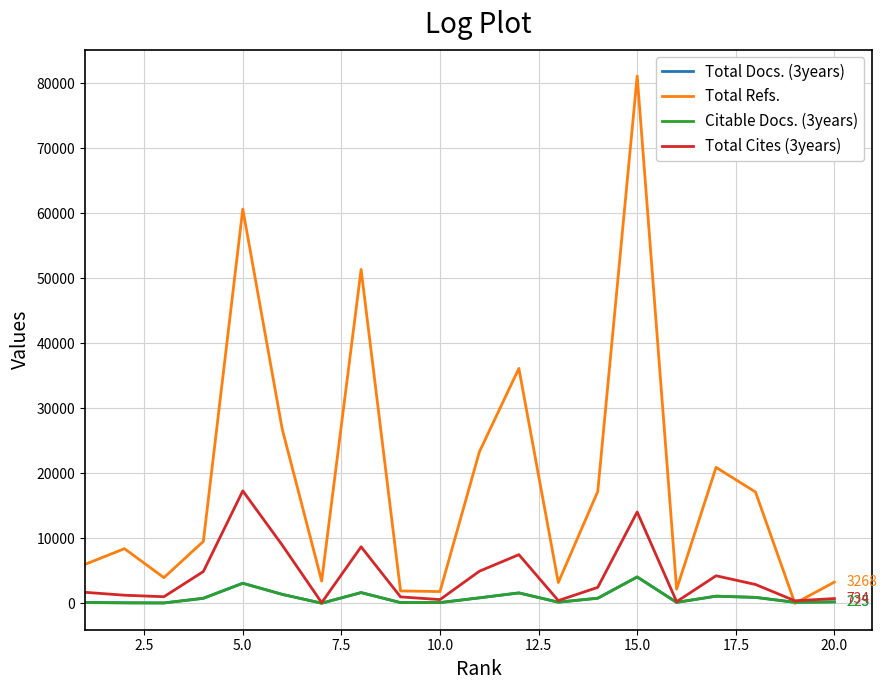

At how many categories does at least one series exceed 77913?

1